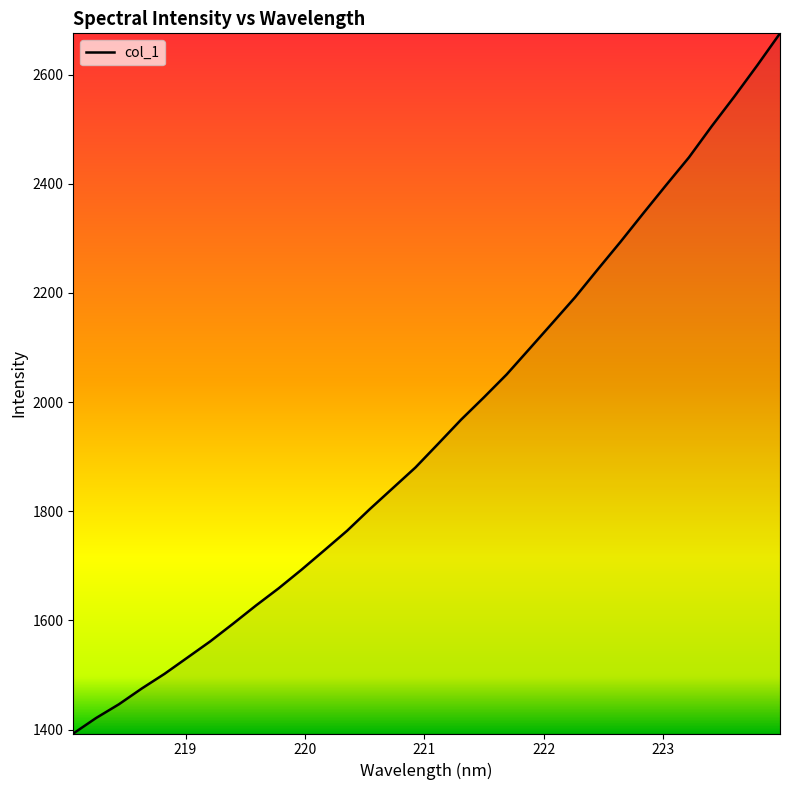

Does the chart display data point markers on the line(s)?

No